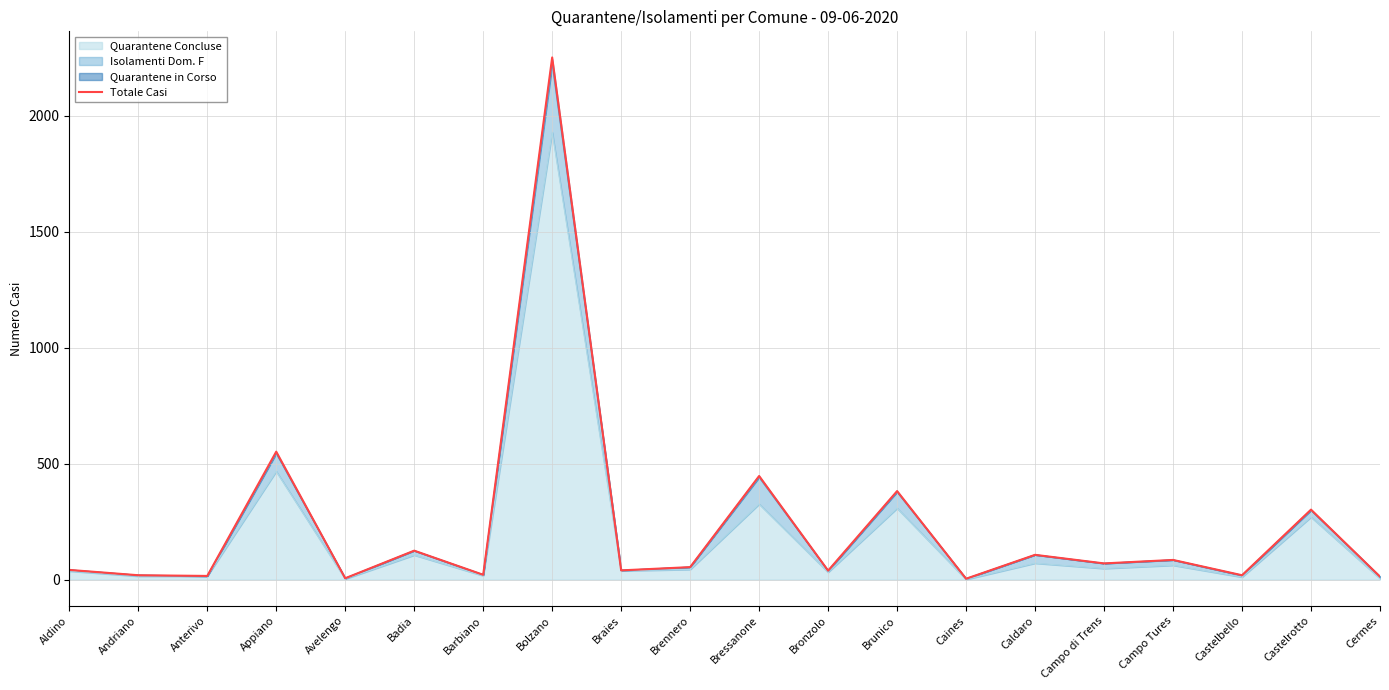

What is the difference between the second highest and second lowest values?

546